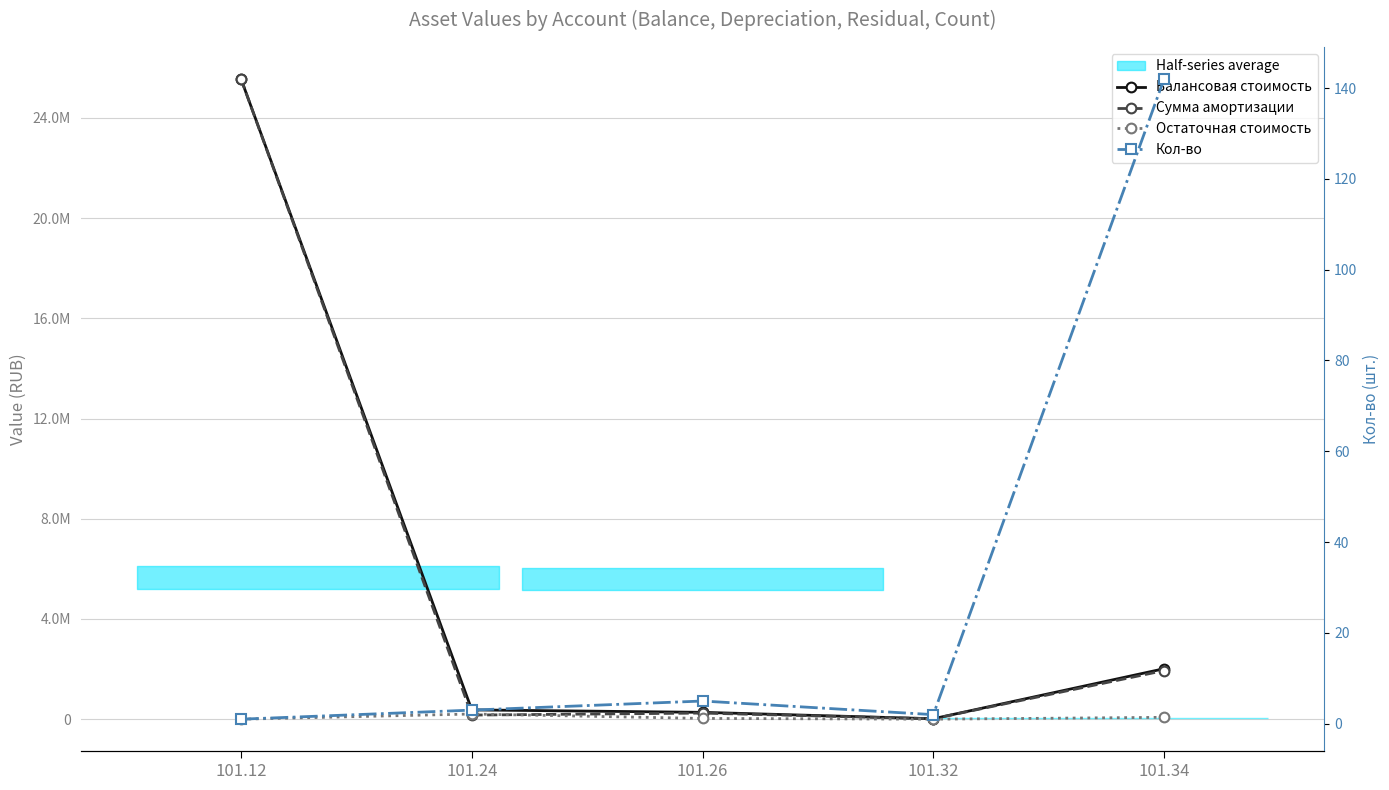

Reading right to left, what are all the values shown in this chart?

Балансовая стоимость: 101.34=2014383.4	101.32=17273.0	101.26=273224.3	101.24=371060.0	101.12=25551576.2
Сумма амортизации: 101.34=1940074.4	101.32=17273.0	101.26=243144.4	101.24=164376.0	101.12=25551576.2
Остаточная стоимость: 101.34=74309.1	101.32=0.0	101.26=30080.0	101.24=206684.0	101.12=0.0
Кол-во: 101.34=142.0	101.32=2.0	101.26=5.0	101.24=3.0	101.12=1.0